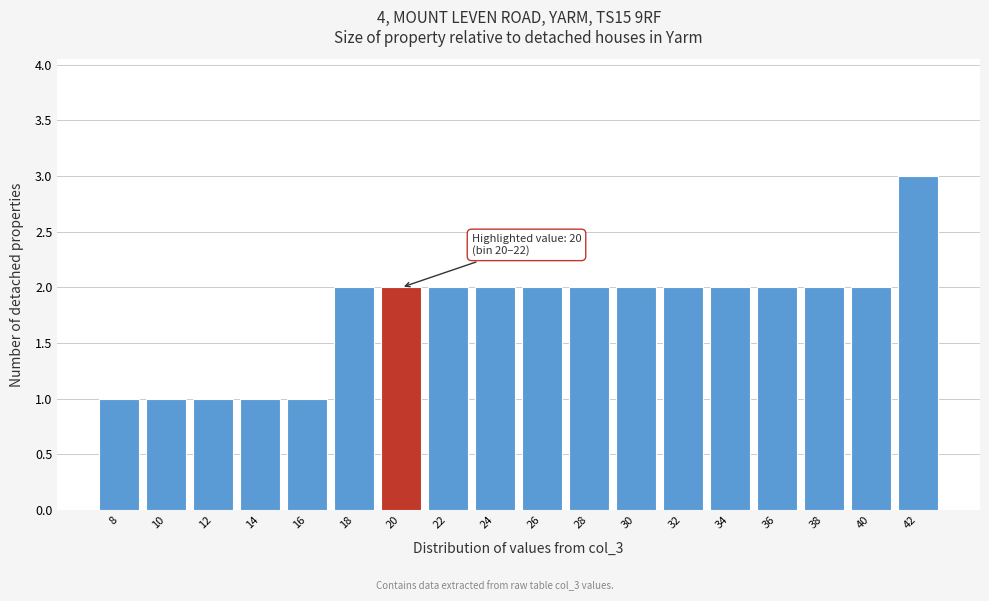

Reading left to right, extract all data points from this chart.

8=1	10=1	12=1	14=1	16=1	18=2	20=2	22=2	24=2	26=2	28=2	30=2	32=2	34=2	36=2	38=2	40=2	42=3